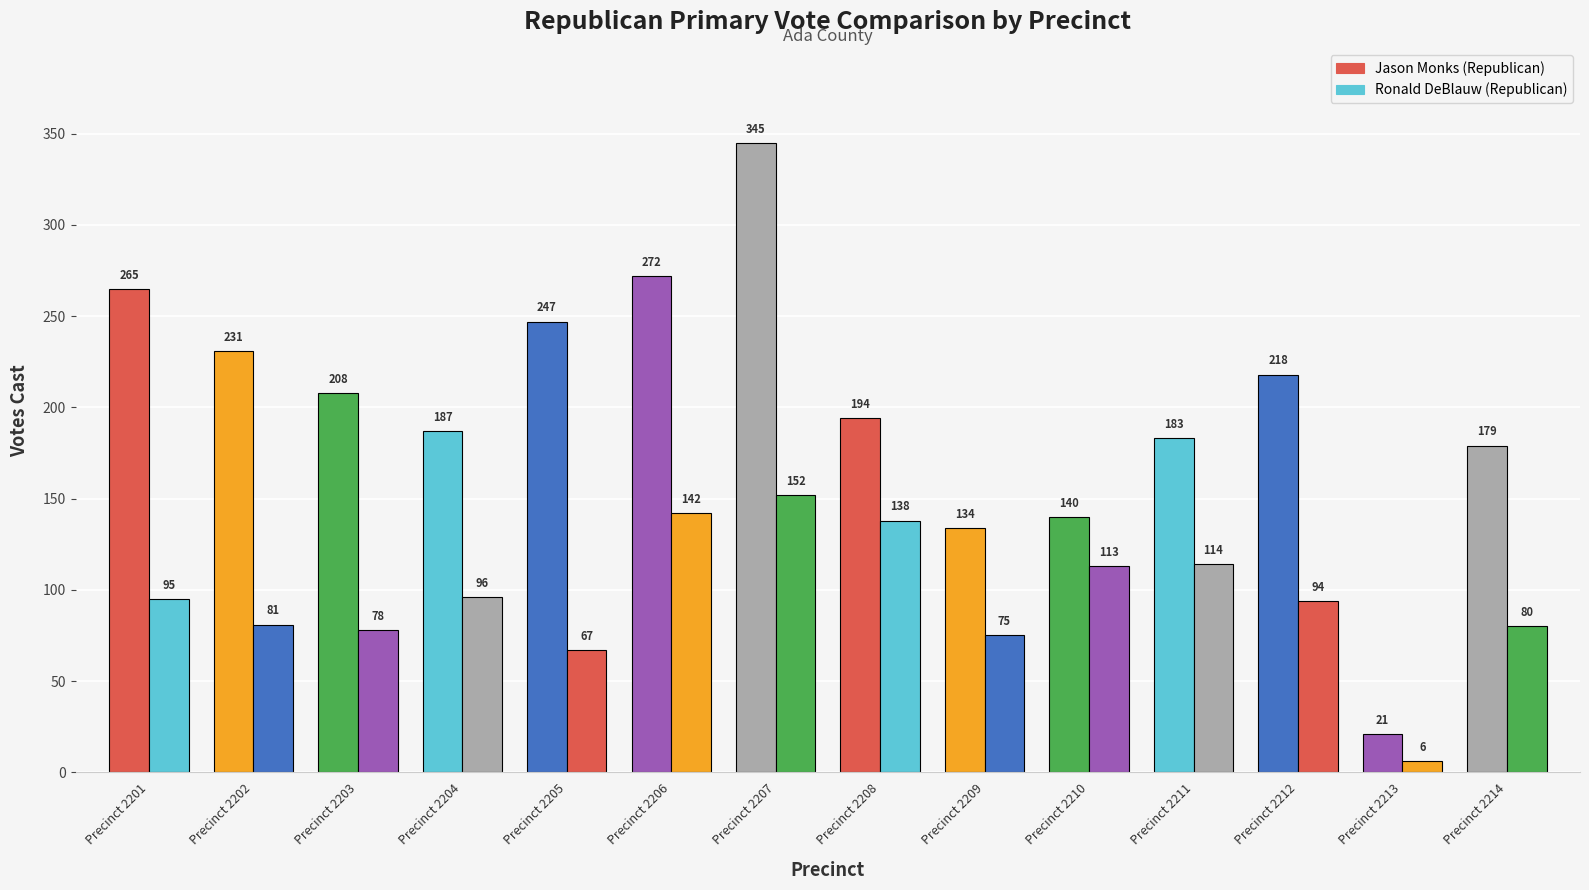

How many categories are shown in the chart?

14